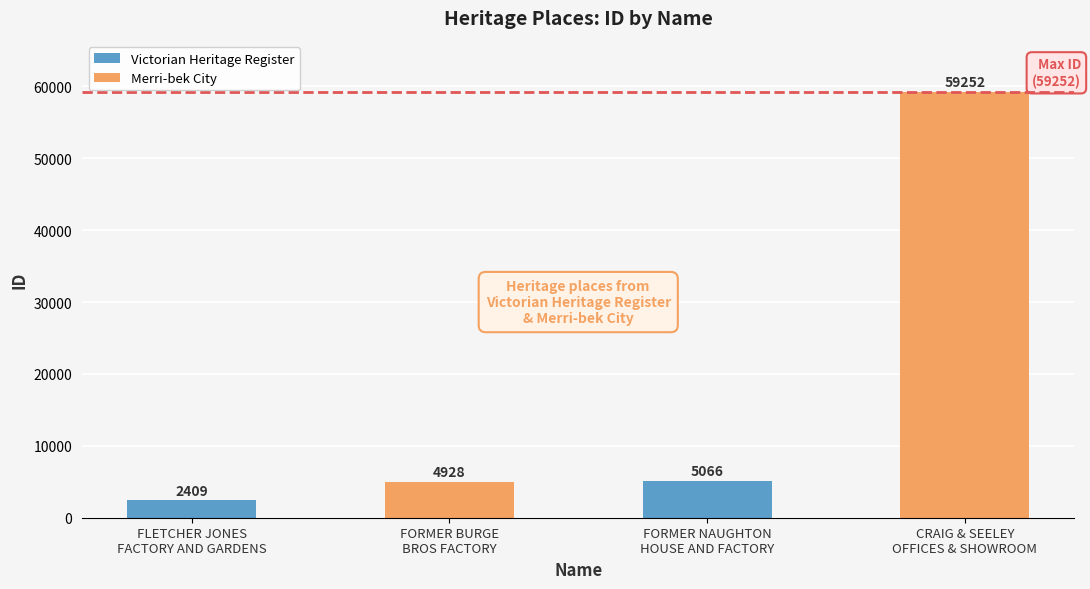

What is the value of the 4th bar from the left?

59252